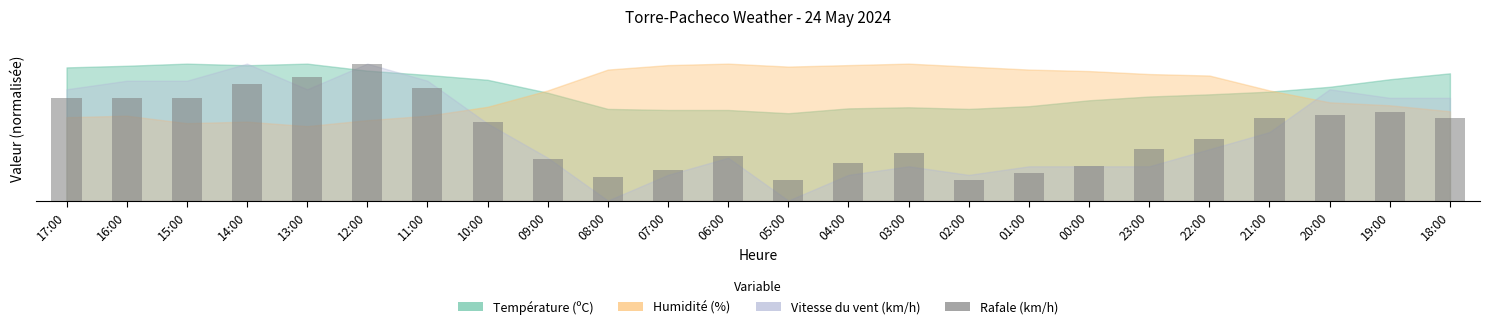

Between 18:00 and 12:00, which is larger?

12:00